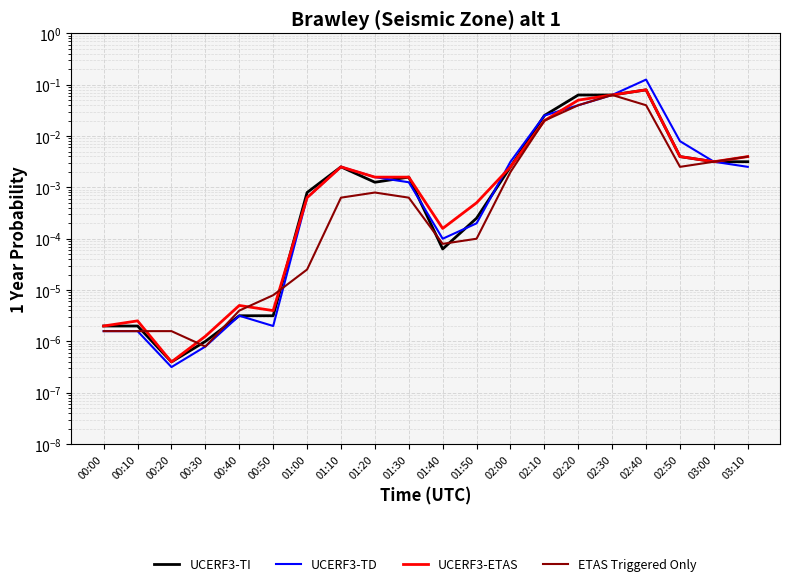

List the series in order of their peak value, lowest first.

ETAS Triggered Only, UCERF3-TI, UCERF3-ETAS, UCERF3-TD